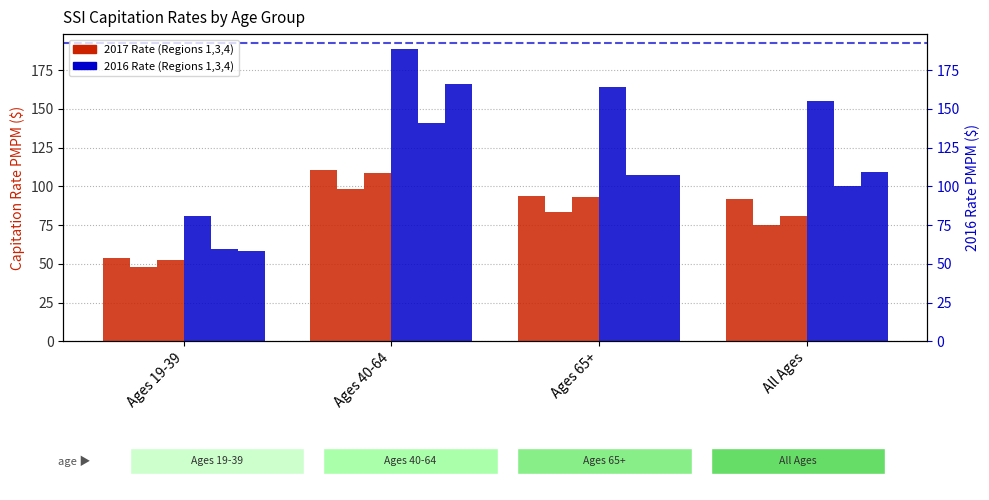

At which category does the chart reach its minimum across all series?

Ages 19-39